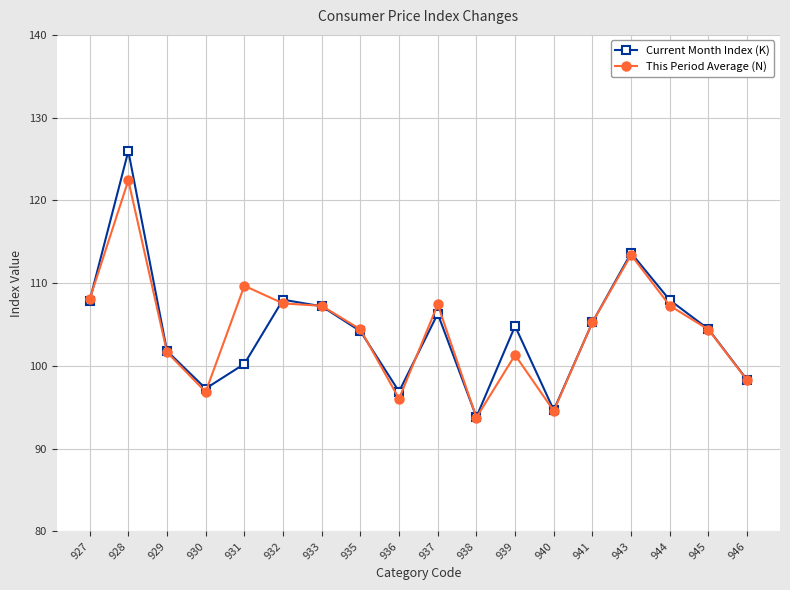

Where does the Current Month Index (K) series first go above 104?

927